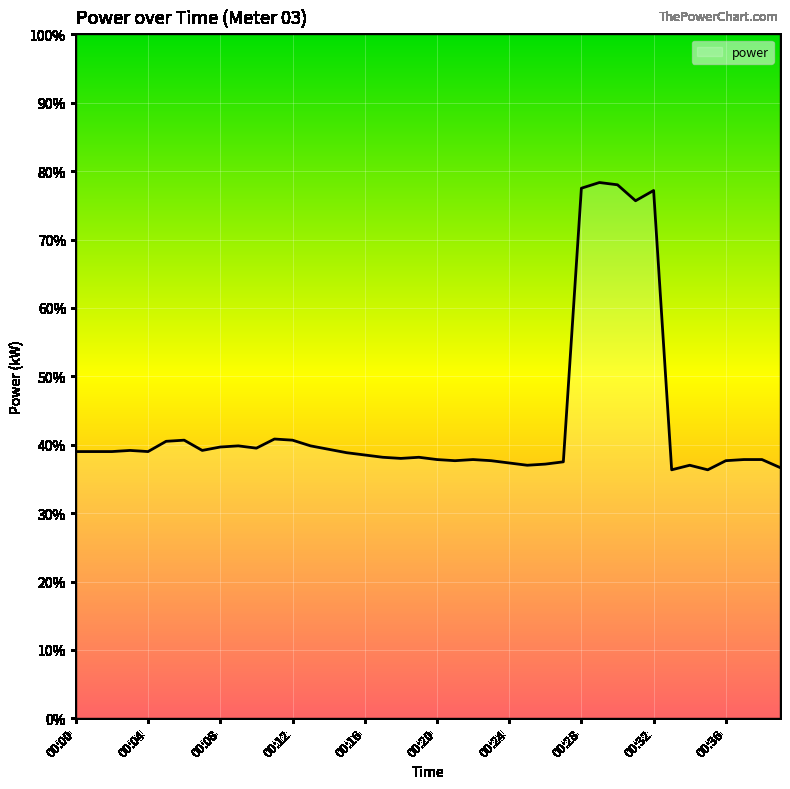

Is this an area chart (filled region under the line)?

No